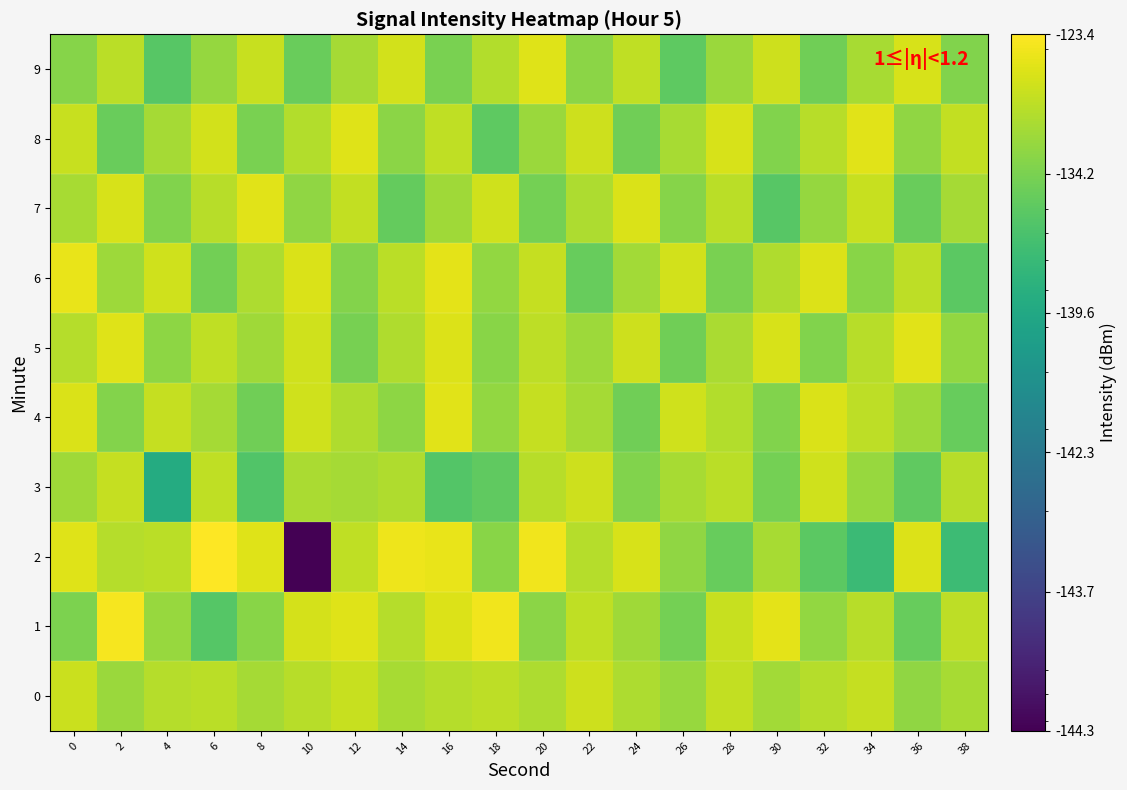

Which series has the widest spread of values?

2